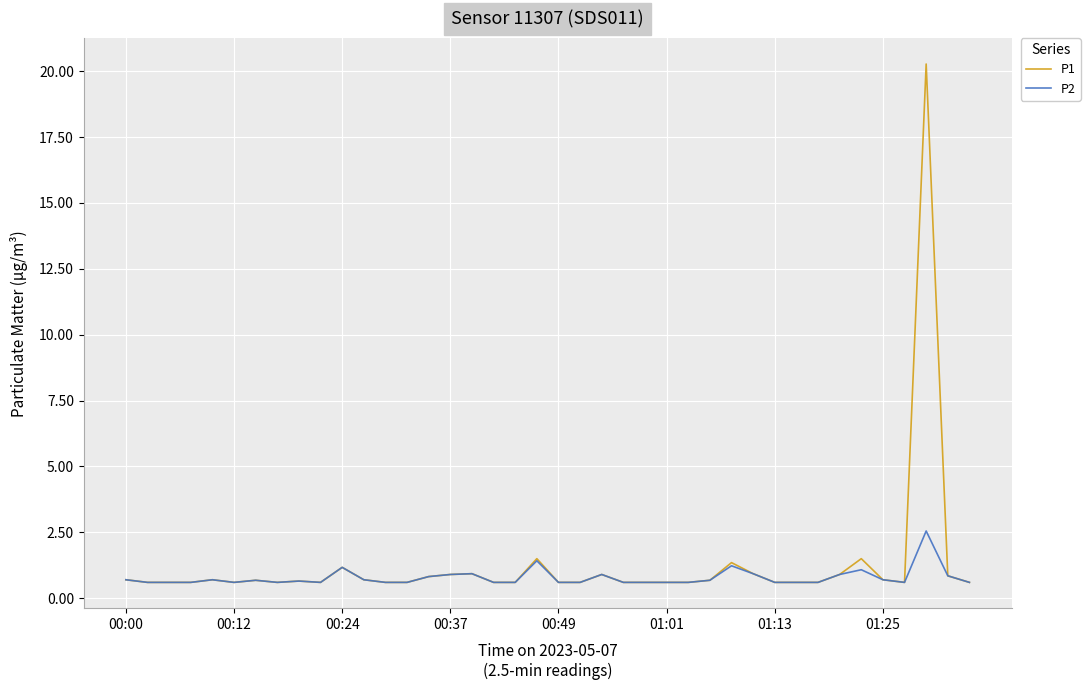

What is the smallest value displayed?

0.6